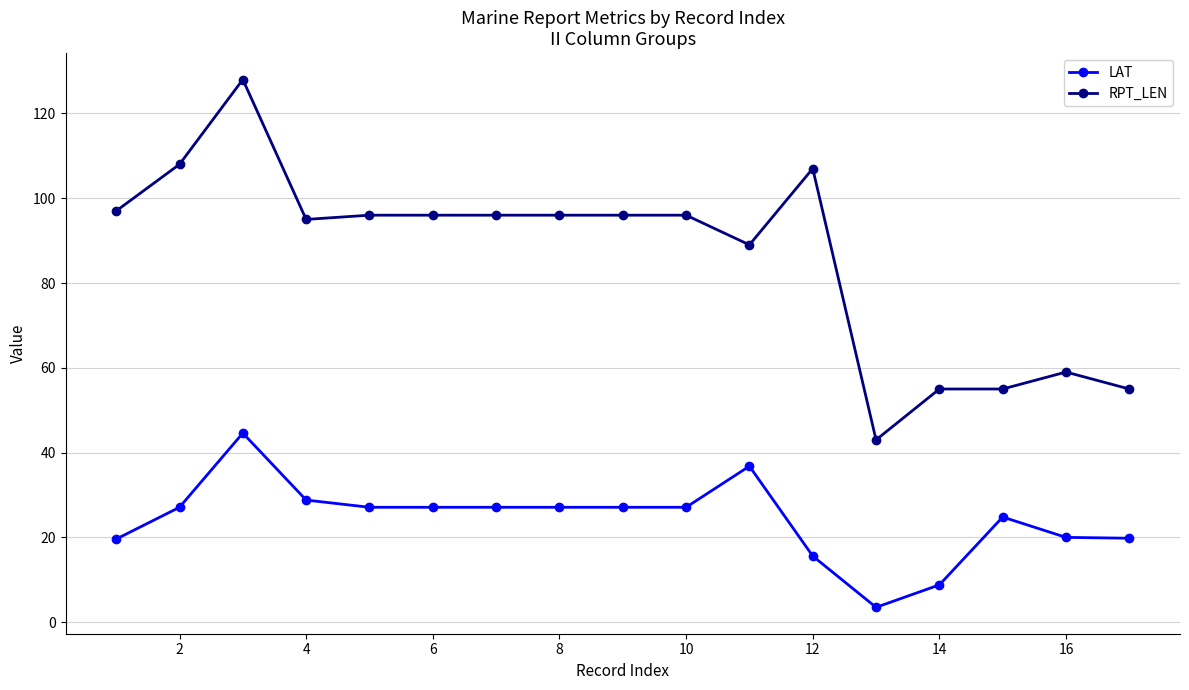

At how many categories does at least one series exceed 83?

12